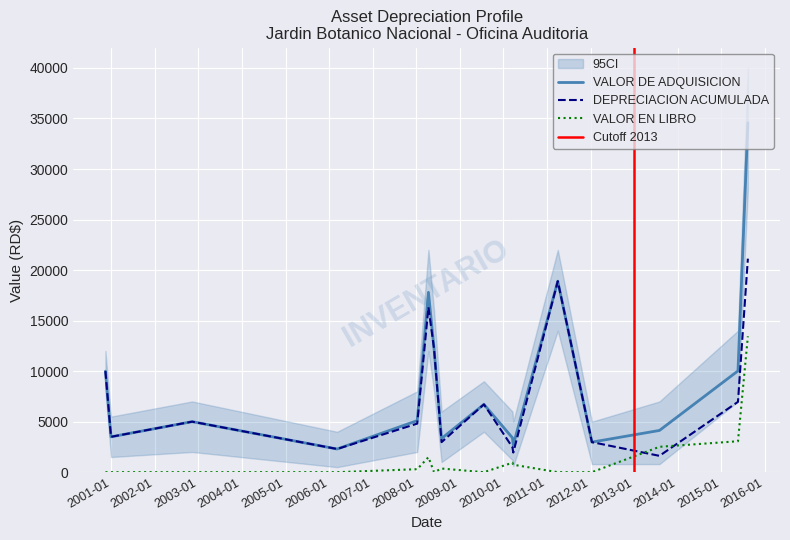

Which label corresponds to the largest value in the chart?

2015-08-11